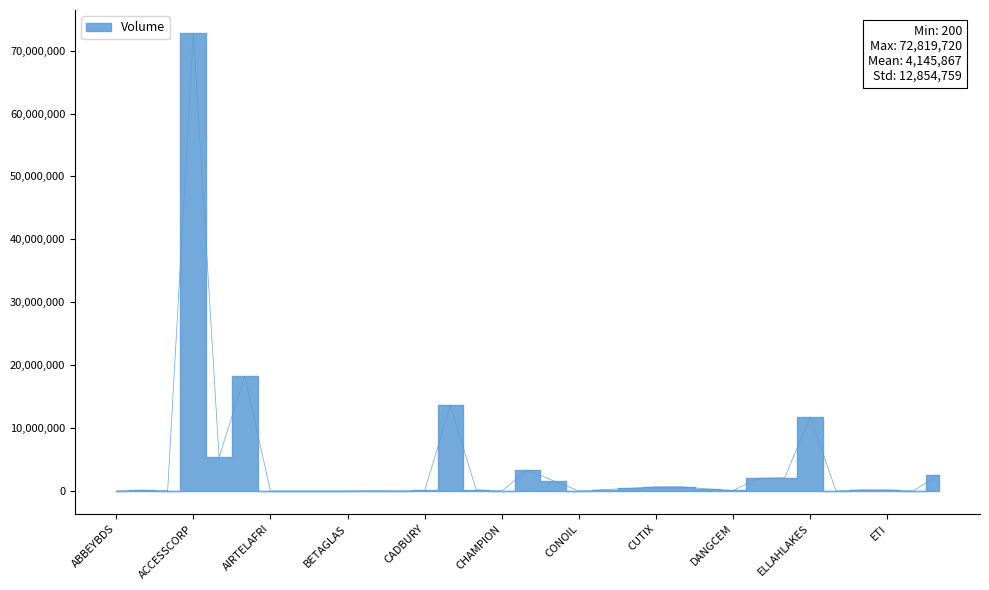

Rank the categories by value from lowest to highest.

ENAMELWA, AIRTELAFRI, ABBEYBDS, ALEX, BETAGLAS, BERGER, CONOIL, CHAMPION, ETRANZACT, BUAFOODS, ACADEMY, BUACEMENT, CADBURY, DANGCEM, ABCTRANS, CAVERTON, ETI, ETERNA, CORNERST, DAARCOMM, CUSTODIAN, CUTIX, CWG, CONHALLPLC, DANGSUGAR, DEAPCAP, FBNH, CHAMS, AFRIPRUD, ELLAHLAKES, CAP, AIICO, ACCESSCORP